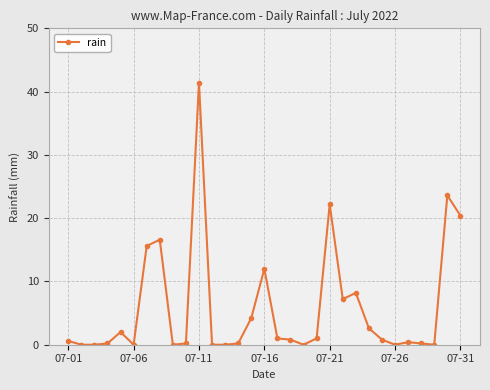

What is the sum of all values?

181.4